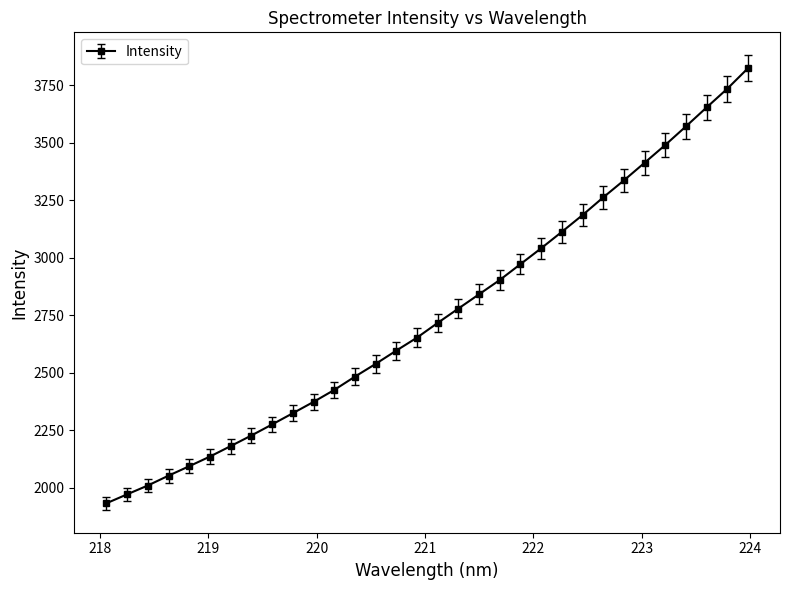

What is the sum of all values?

88095.1